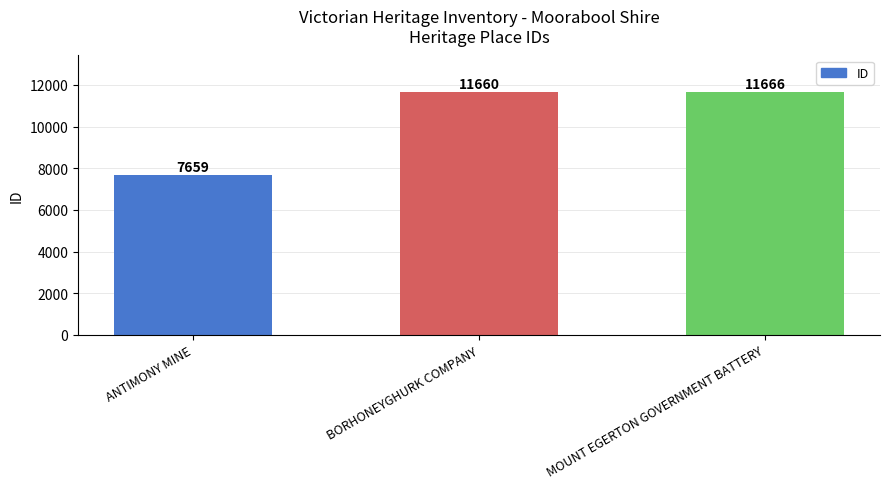

What is the greatest value displayed?

11666